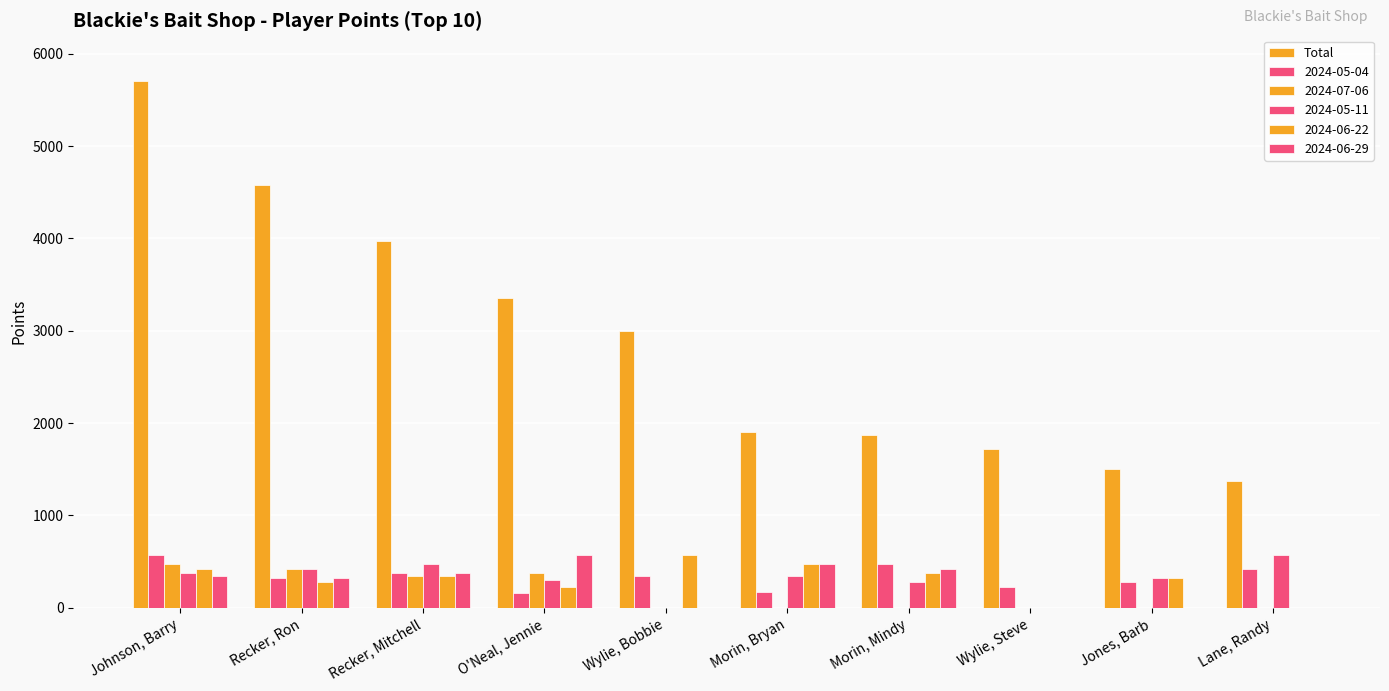

How many categories are shown in the chart?

10